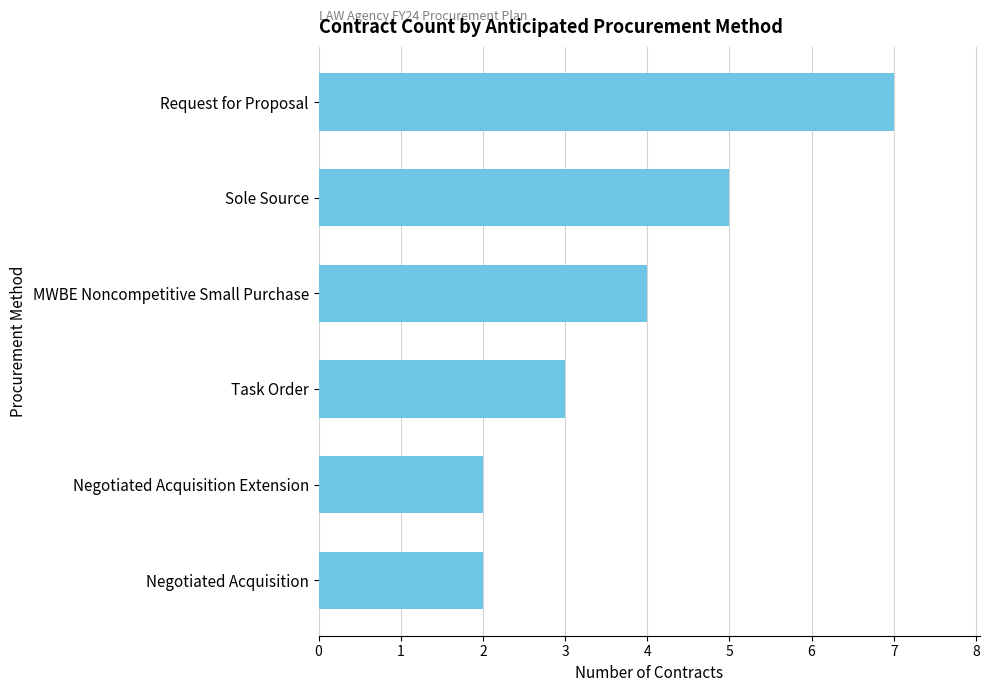

Is it true that the value at Negotiated Acquisition is 3?

False